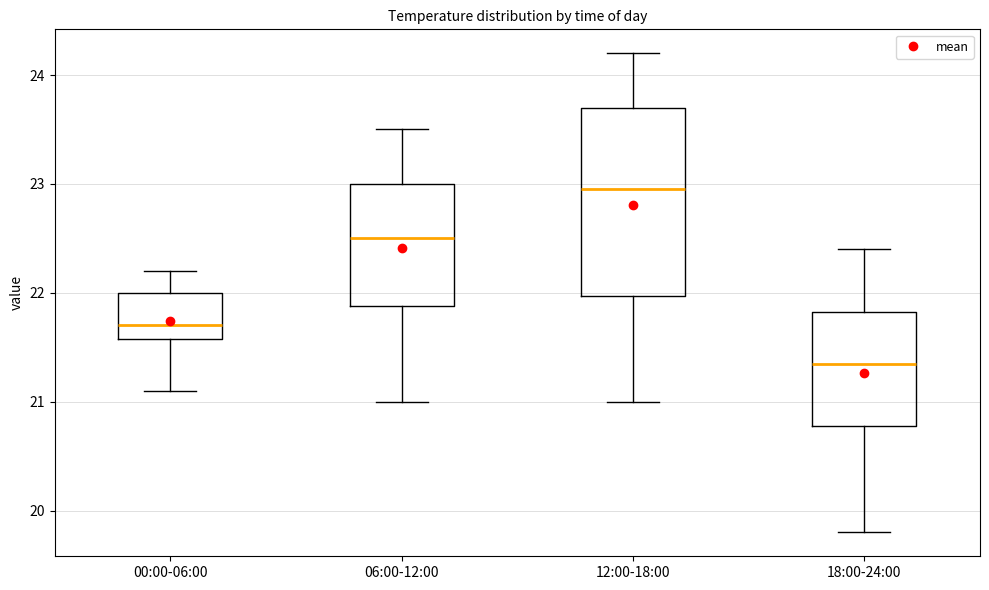

Which box's median line is the lowest?

18:00-24:00